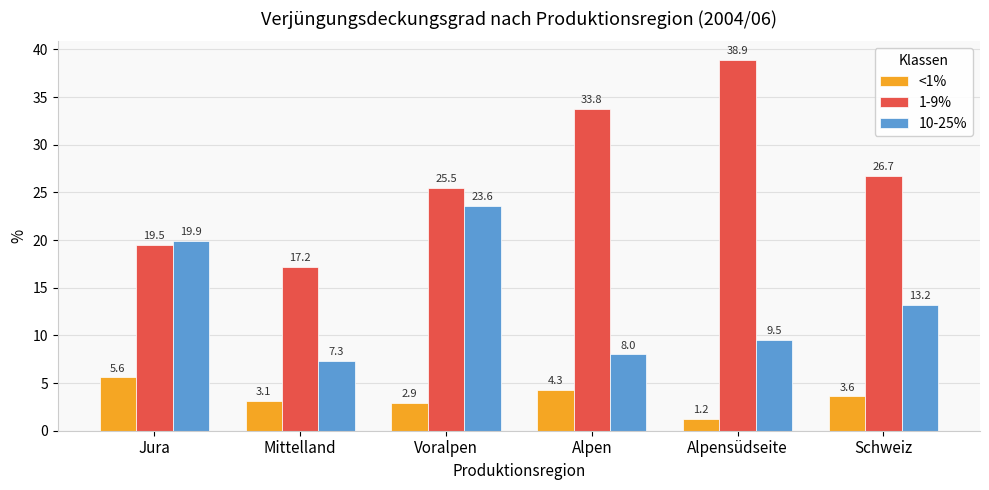

What is the label of the 3rd bar from the left?

Voralpen